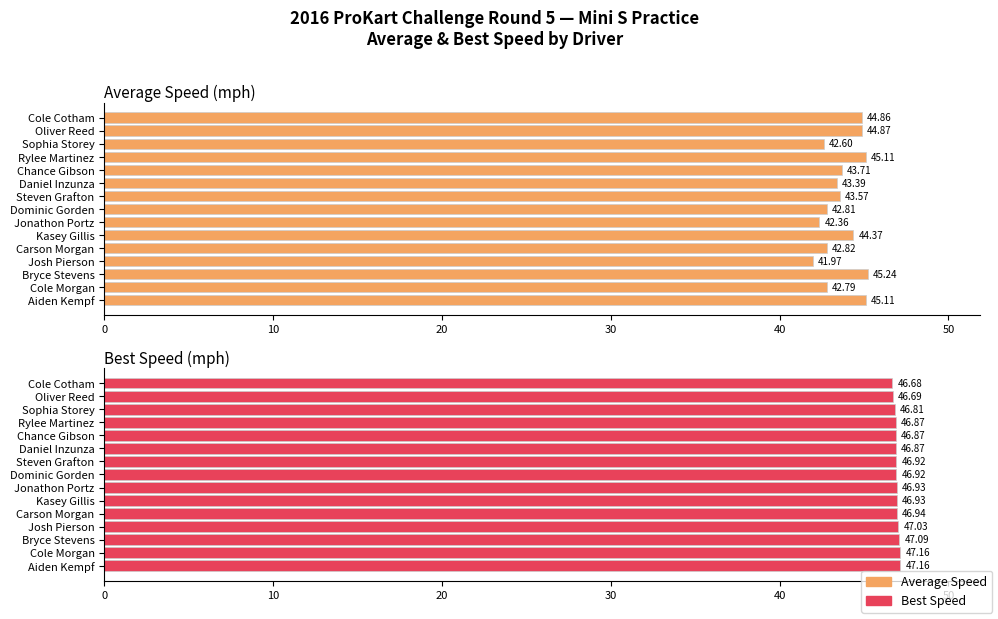

At how many categories does at least one series exceed 45?

15